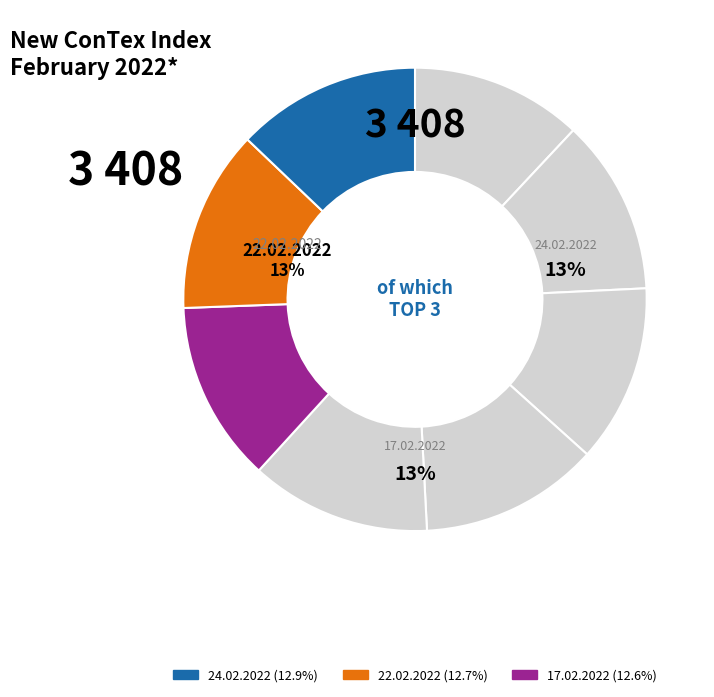

Which slice is the largest?

24.02.2022